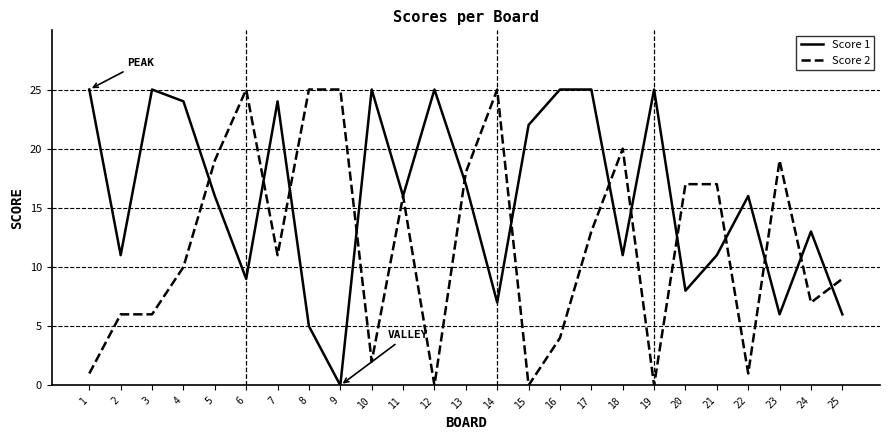

What is the average value of the Score 2 series?

12